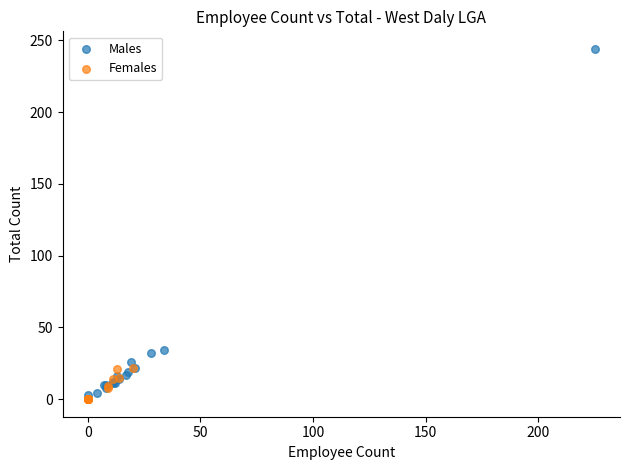

Which series has the largest Y range (max minus min)?

Males